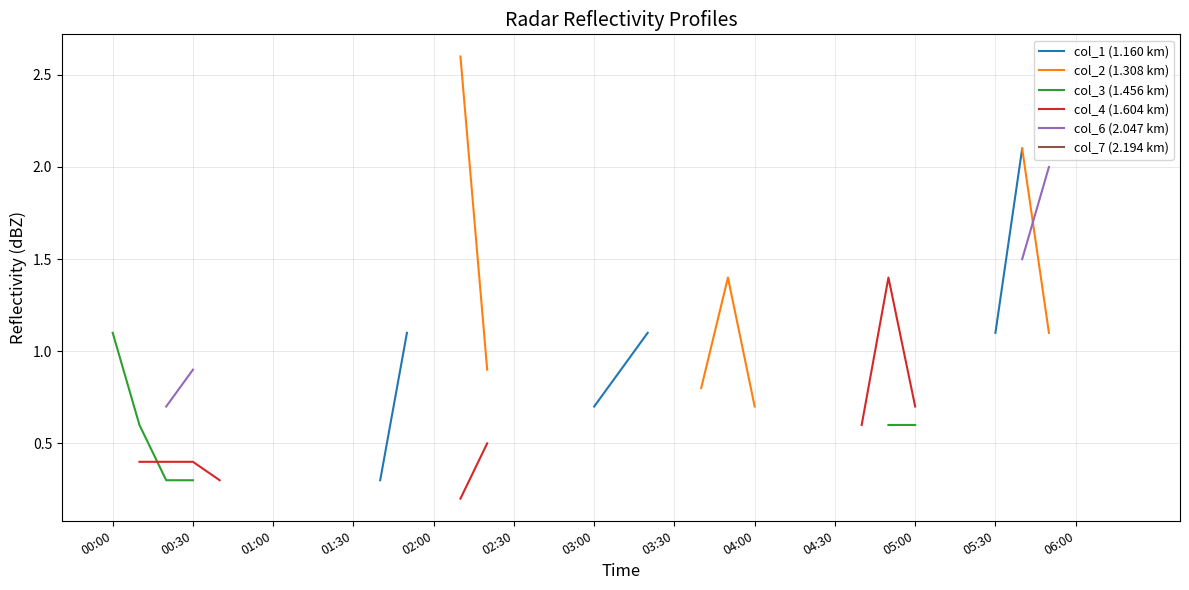

What are all the series names shown in the legend?

col_1 (1.160 km), col_2 (1.308 km), col_3 (1.456 km), col_4 (1.604 km), col_6 (2.047 km), col_7 (2.194 km)